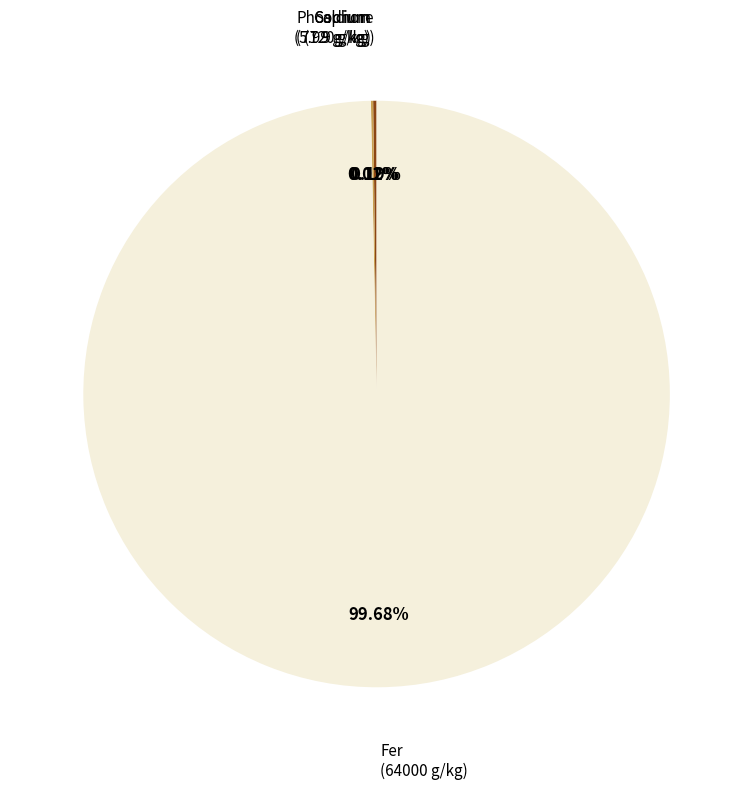

What is the majority slice?

Fer